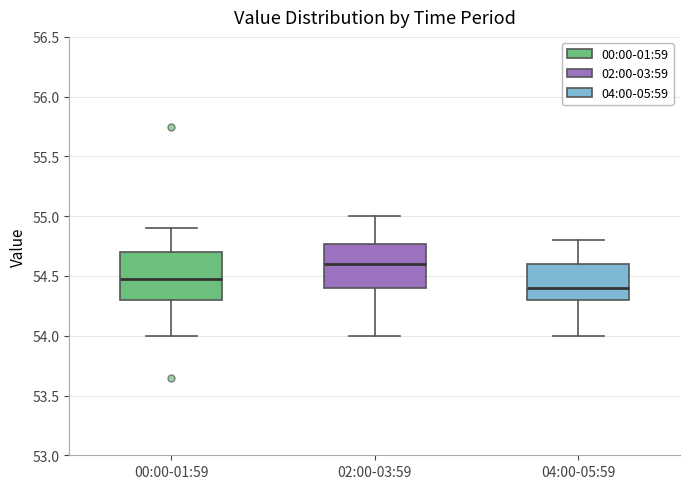

Reading left to right, transcribe this box plot: for each box, give where its median line is, the range the box spans, and where its two whiskers end, as read against the y-axis. The values are not printed on the chart, so give them approximately, as read against the axis.

00:00-01:59: median 54.50, box 54.30 to 54.70, whiskers 54.00 to 54.90
02:00-03:59: median 54.60, box 54.40 to 54.75, whiskers 54.00 to 55.00
04:00-05:59: median 54.40, box 54.30 to 54.60, whiskers 54.00 to 54.80